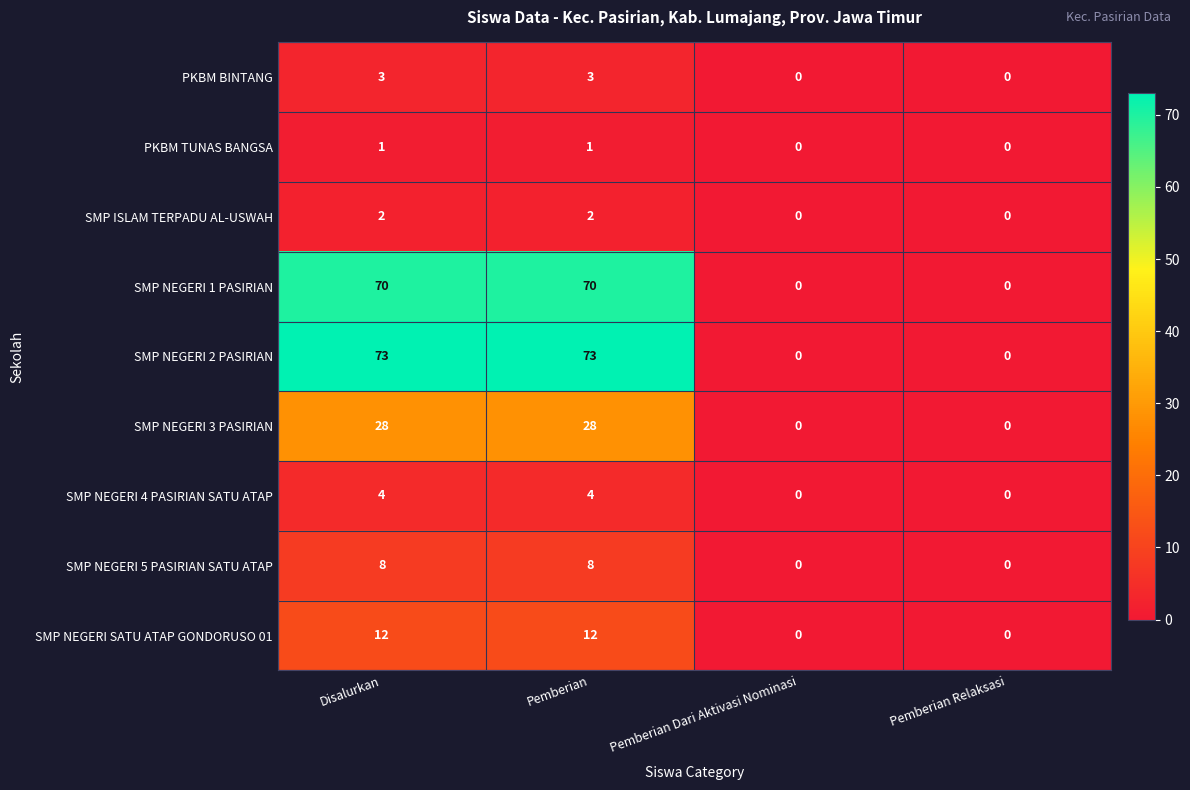

True or false: SMP NEGERI 1 PASIRIAN has a value of 70 at Disalurkan.

True